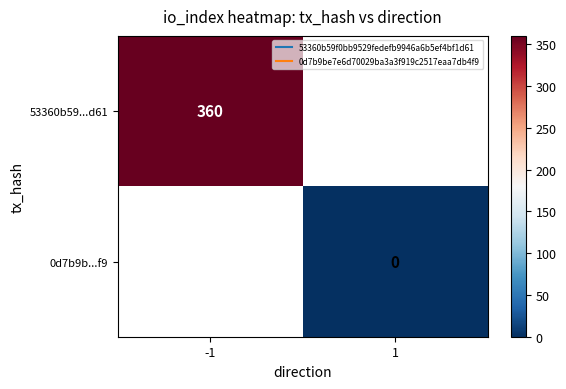

Rank the series at -1 from lowest to highest value.

53360b59...d61, 0d7b9b...f9